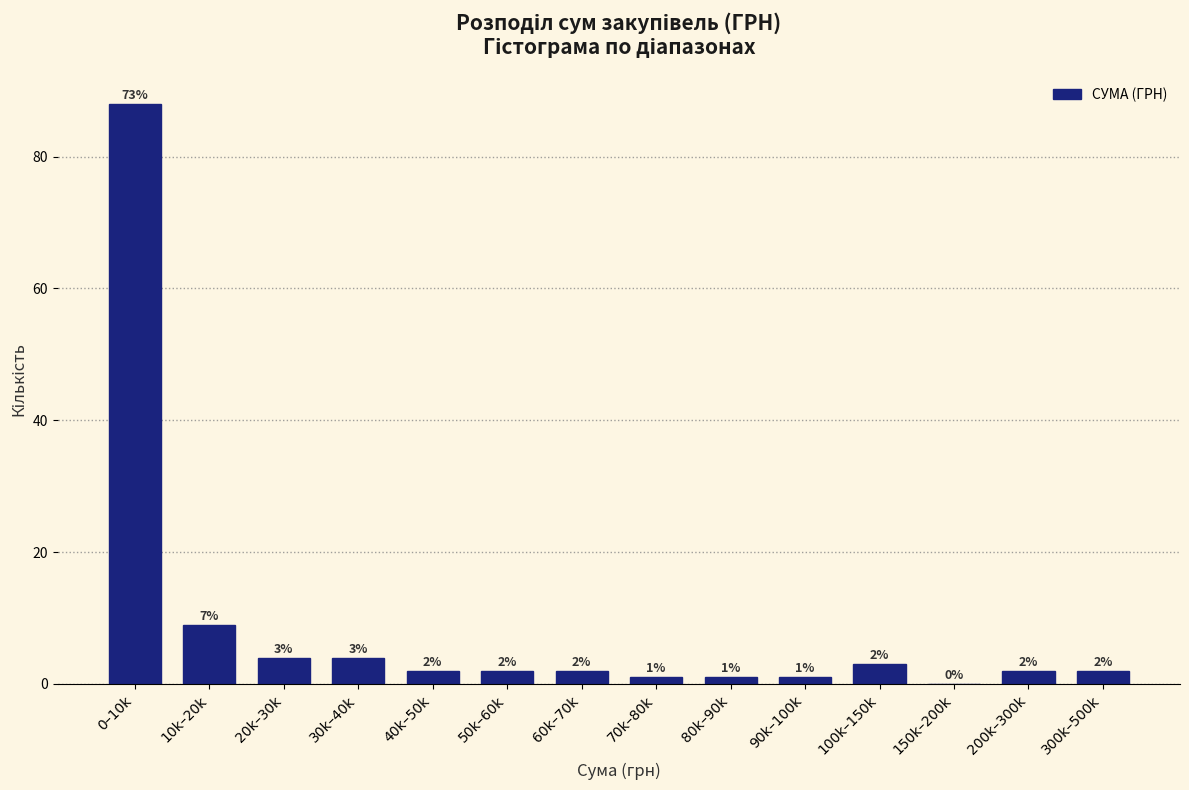

Reading right to left, transcribe all the data shown in this chart.

300k–500k=2	200k–300k=2	150k–200k=0	100k–150k=3	90k–100k=1	80k–90k=1	70k–80k=1	60k–70k=2	50k–60k=2	40k–50k=2	30k–40k=4	20k–30k=4	10k–20k=9	0–10k=88